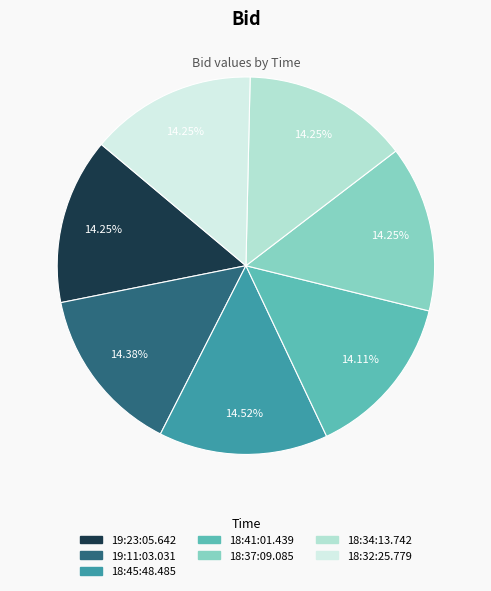

How much of the chart is everything except 19:11:03.031?

85.6%